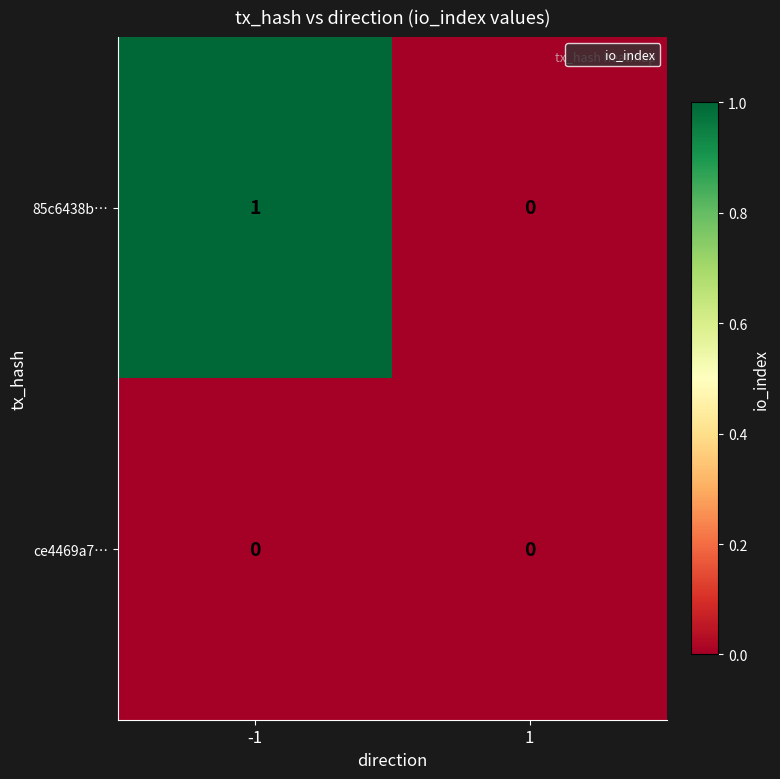

Rank the series by their average value, from highest to lowest.

85c6438b…, ce4469a7…